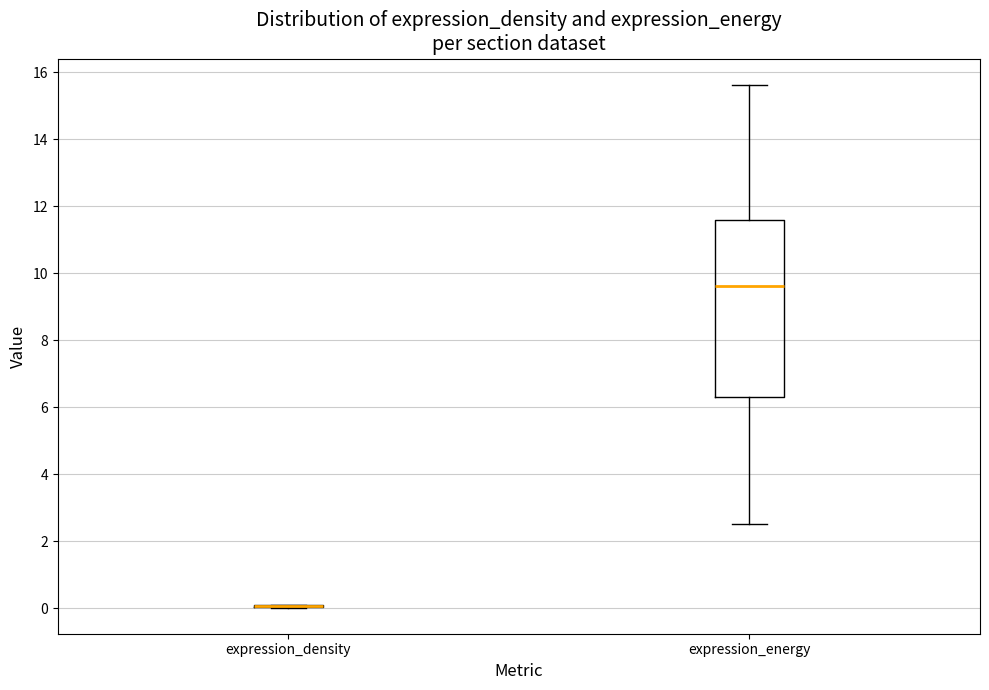

Reading left to right, transcribe this box plot: for each box, give where its median line is, the range the box spans, and where its two whiskers end, as read against the y-axis. The values are not printed on the chart, so give them approximately, as read against the axis.

expression_density: box collapsed to a line at 0.0, whiskers 0.0 to 0.0
expression_energy: median 9.6, box 6.4 to 11.6, whiskers 2.6 to 15.6